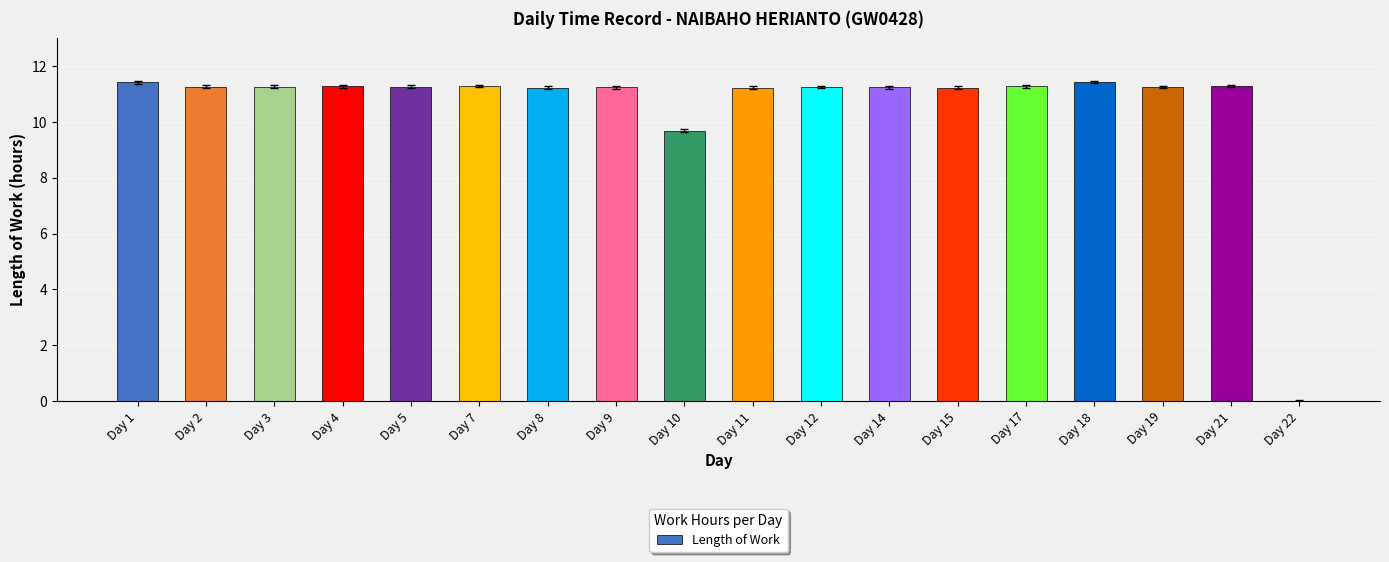

What is the maximum value shown in the chart?

11.4